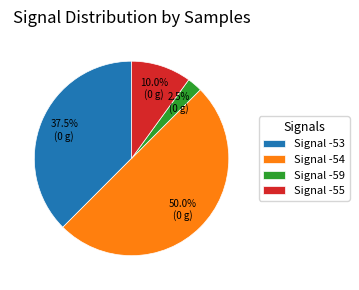

Between Signal -54 and Signal -59, which is larger?

Signal -54